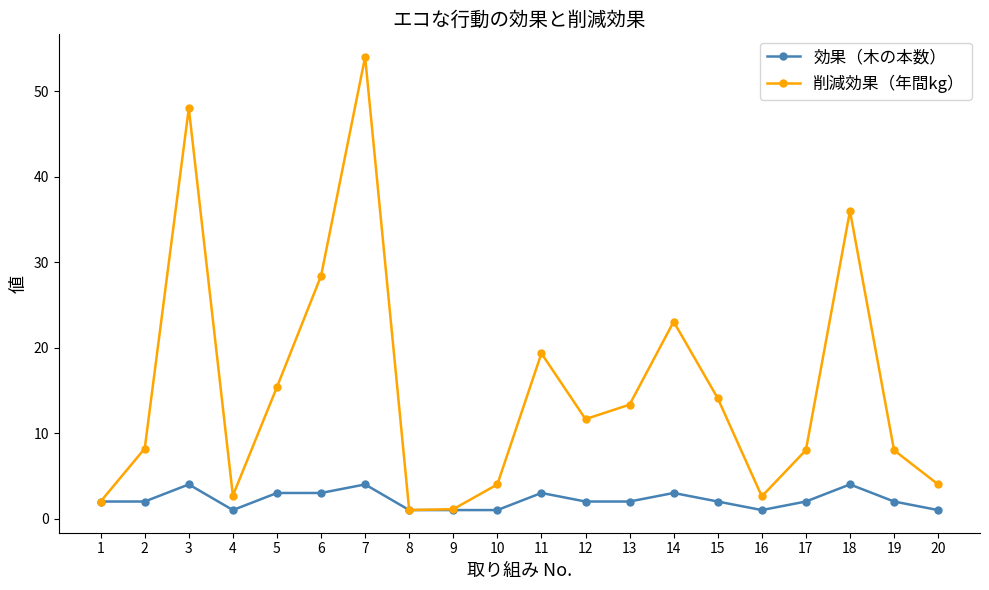

What is the total value across all series at 7?

58.0